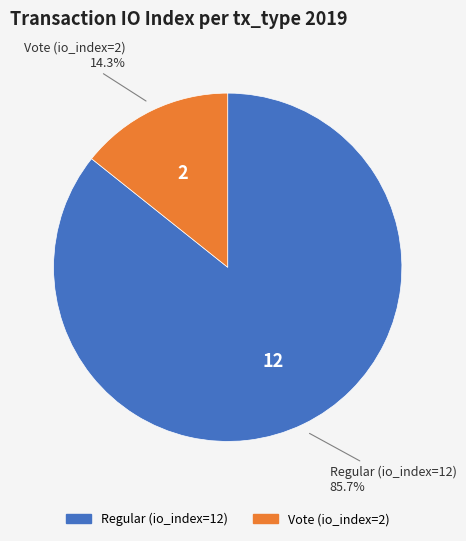

What is the total percentage of Vote (io_index=2) and Regular (io_index=12)?

100.0%